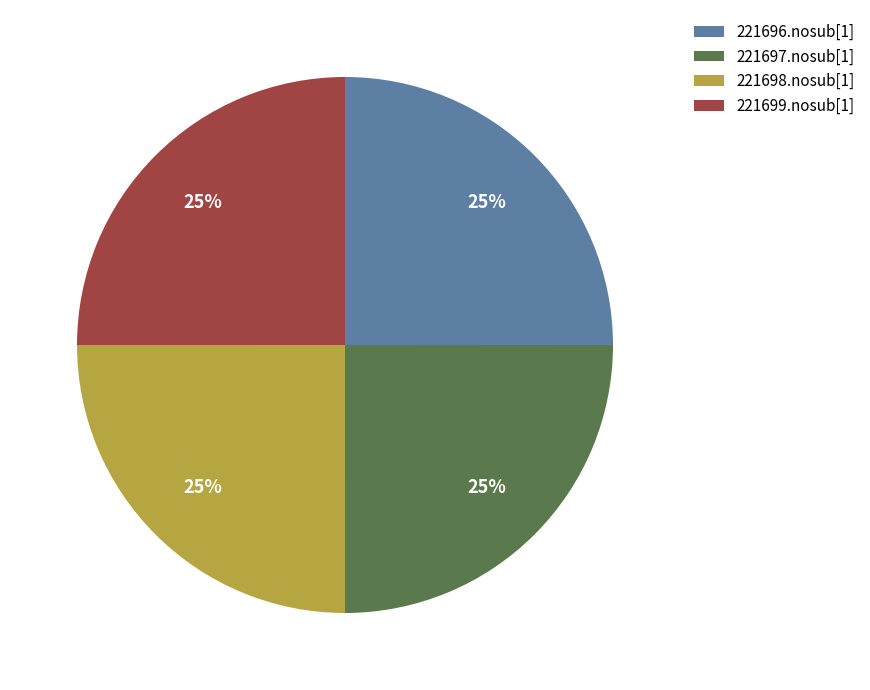

True or false: 221697.nosub[1] accounts for 17% of the total.

False